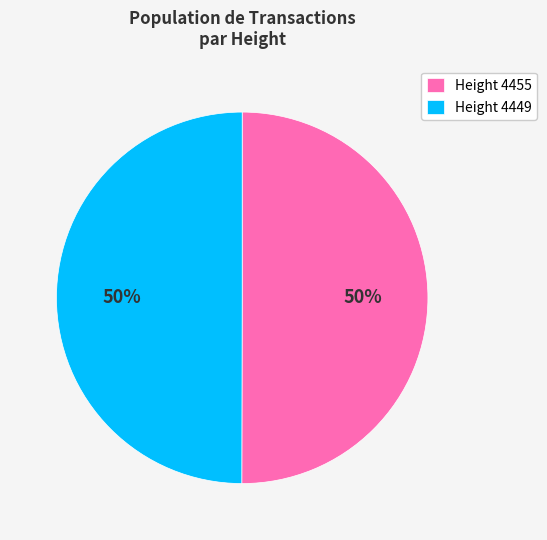

To the nearest percent, what is the average slice percentage?

50%